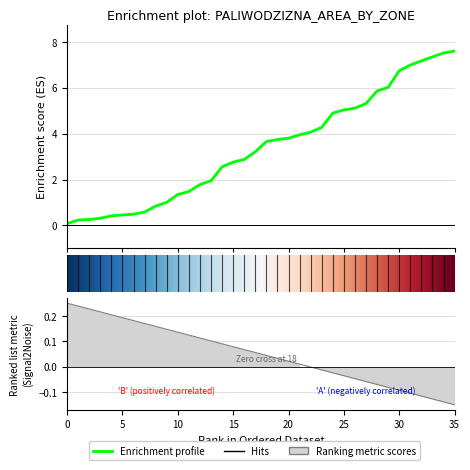

Does the chart have visible grid lines?

Yes